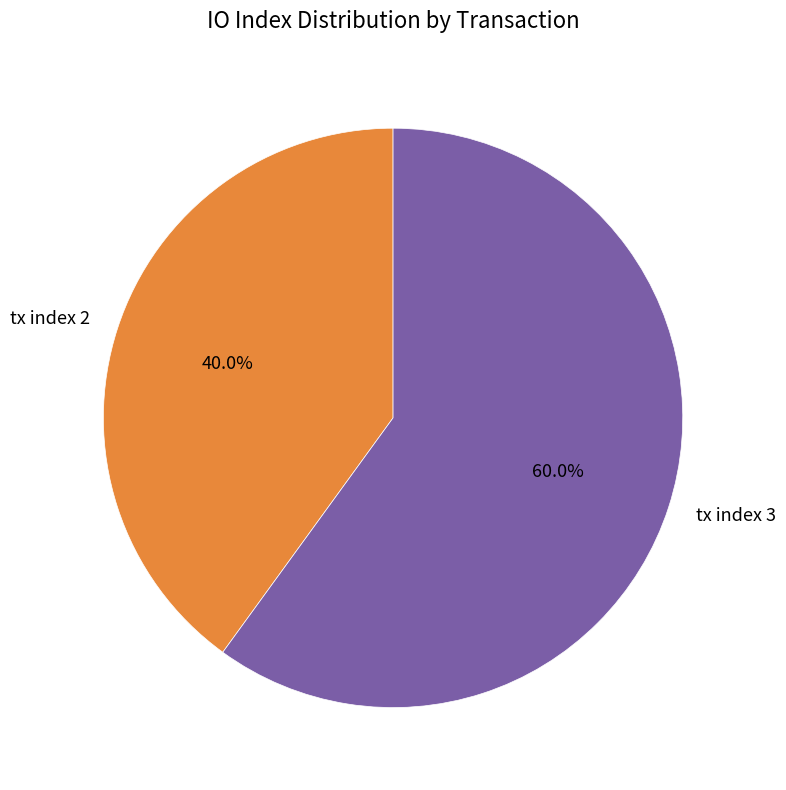

Is it true that tx index 3 is 60% of the pie?

True